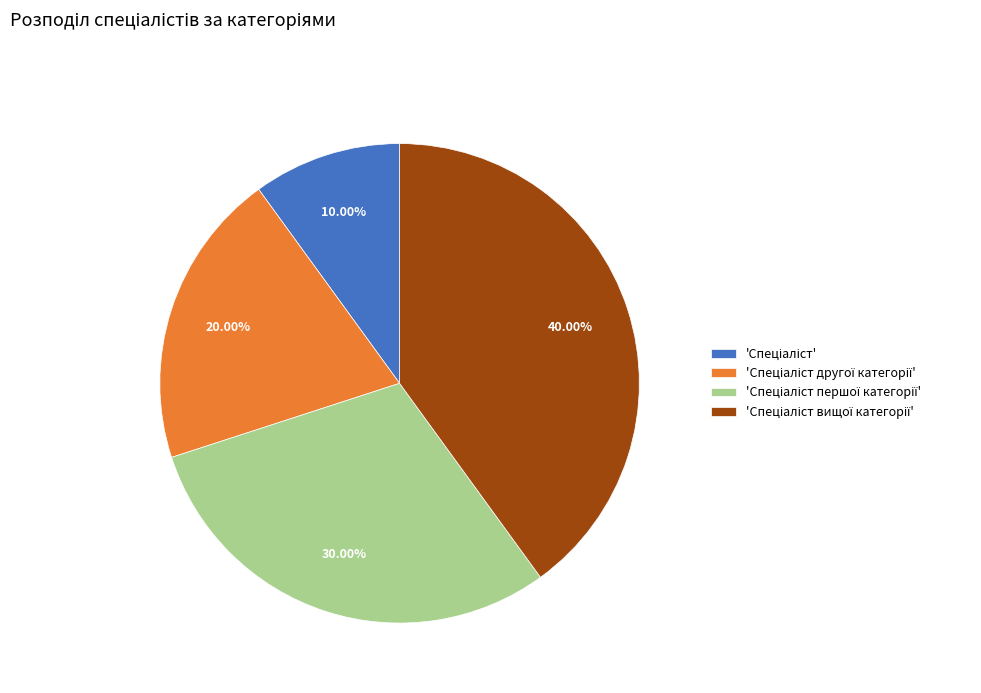

How many slices are in this pie chart?

4